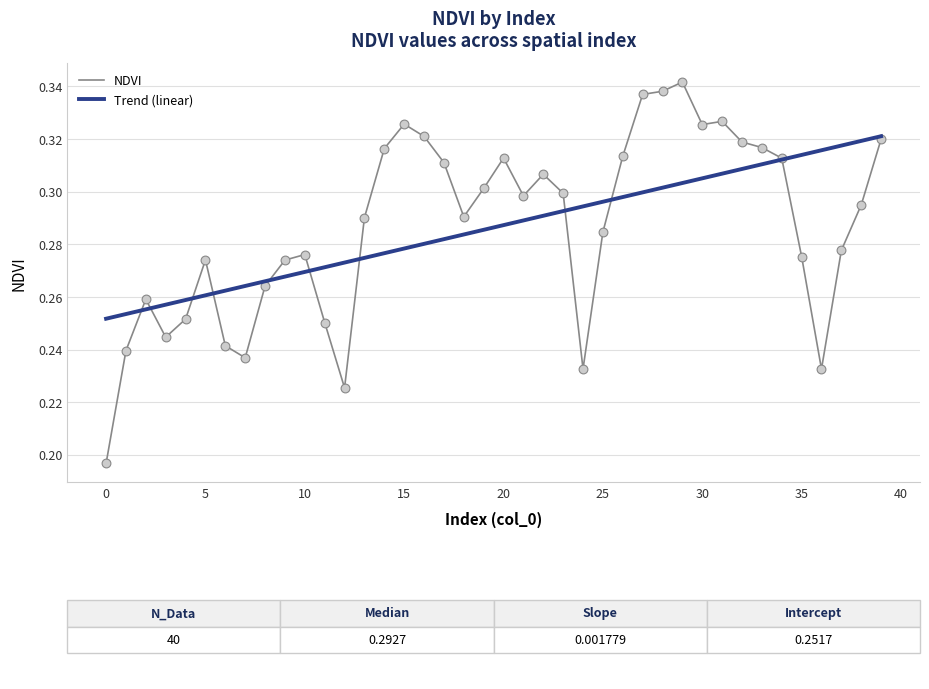

At how many categories does at least one series exceed 0?

40